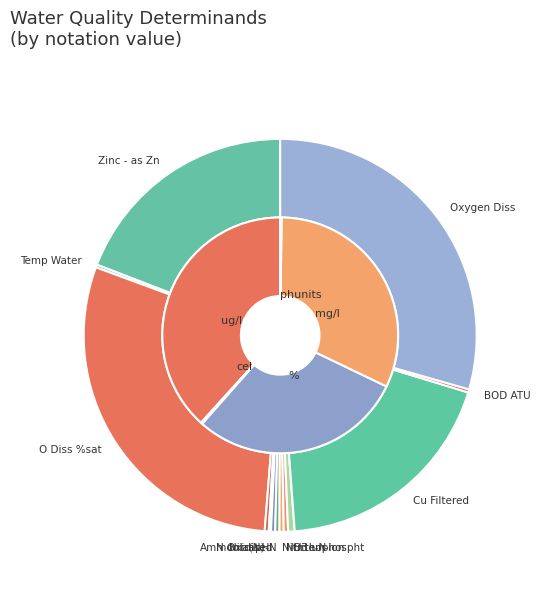

What is the largest slice in the pie chart?

Oxygen Diss